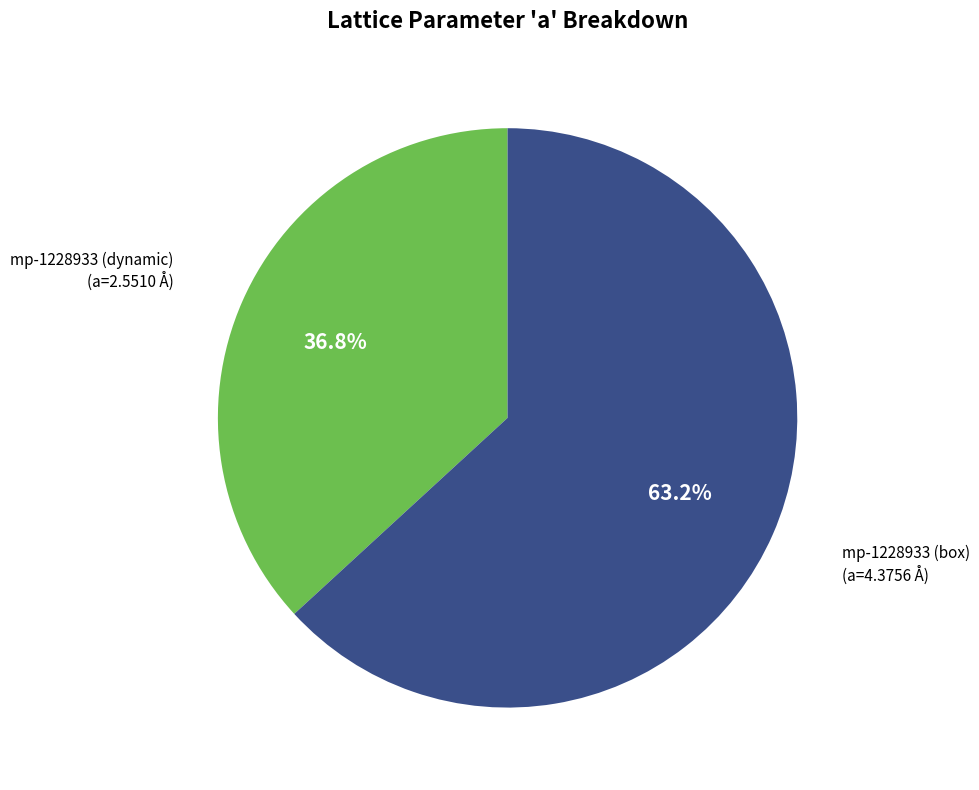

What percentage do mp-1228933 (dynamic) and mp-1228933 (box) together represent?

100.0%